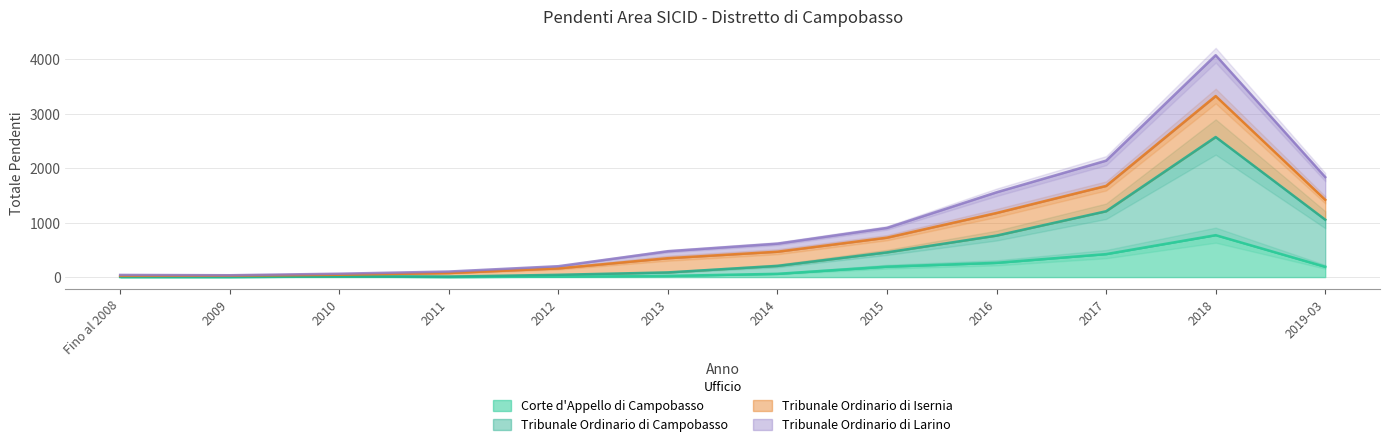

True or false: Corte d'Appello di Campobasso has a value of 2 at 2011.

True